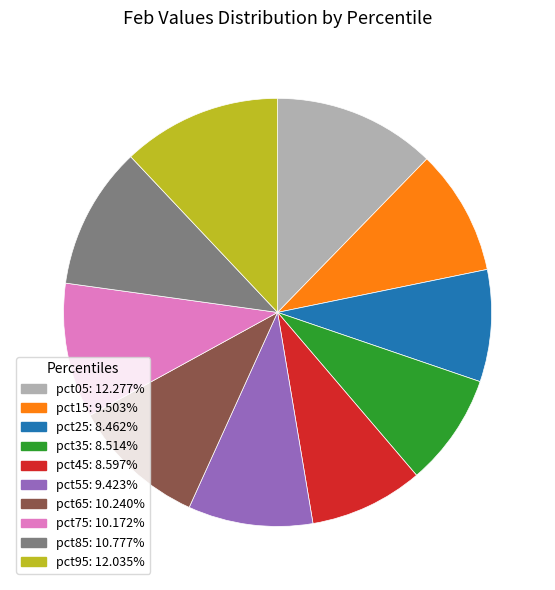

Is the sum of pct05 and pct55 greater than half?

No